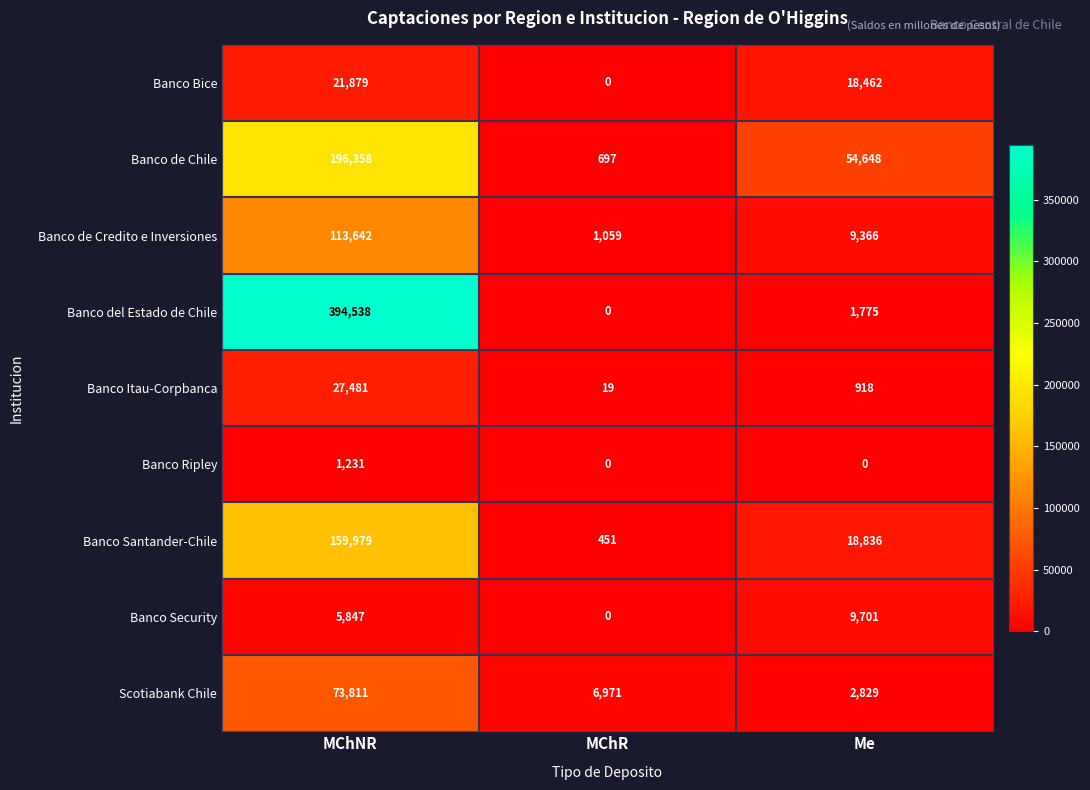

Reading right to left, extract all data points from this chart.

Banco Bice: Me=18462	MChR=0	MChNR=21879
Banco de Chile: Me=54648	MChR=697	MChNR=196358
Banco de Credito e Inversiones: Me=9366	MChR=1059	MChNR=113642
Banco del Estado de Chile: Me=1775	MChR=0	MChNR=394538
Banco Itau-Corpbanca: Me=918	MChR=19	MChNR=27481
Banco Ripley: Me=0	MChR=0	MChNR=1231
Banco Santander-Chile: Me=18836	MChR=451	MChNR=159979
Banco Security: Me=9701	MChR=0	MChNR=5847
Scotiabank Chile: Me=2829	MChR=6971	MChNR=73811